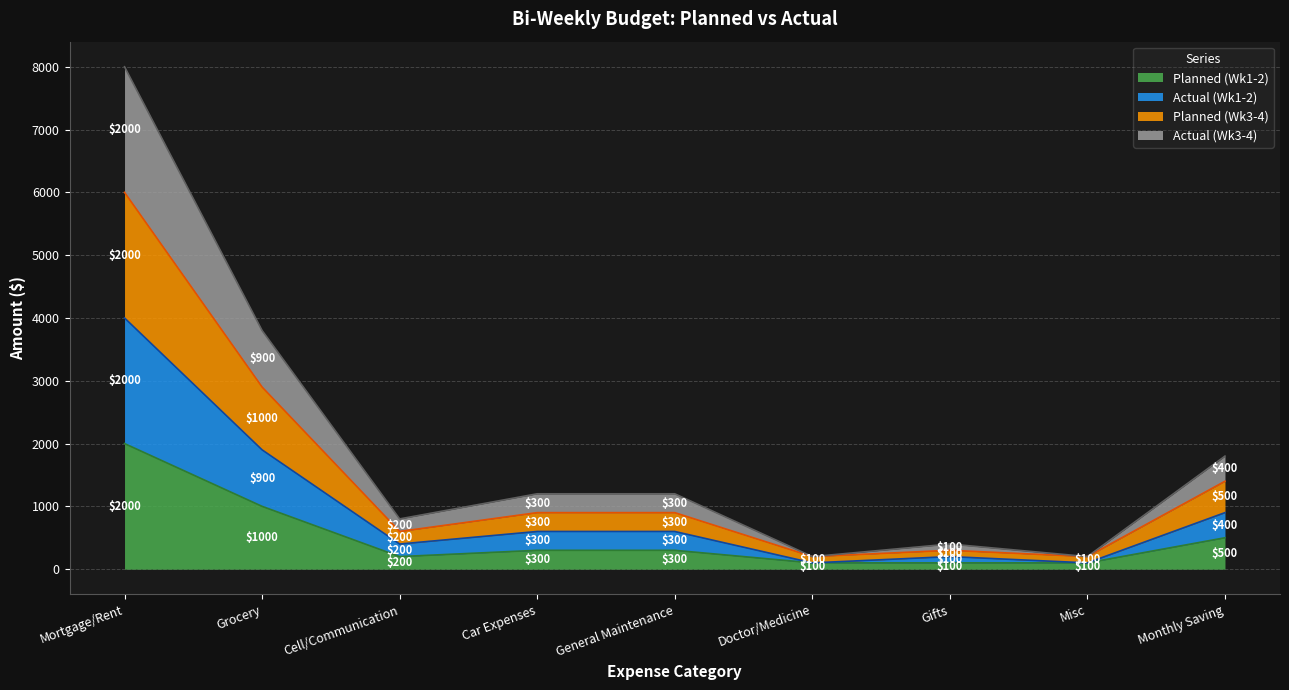

Is it true that Planned (Wk1-2) equals 100 at Gifts?

True